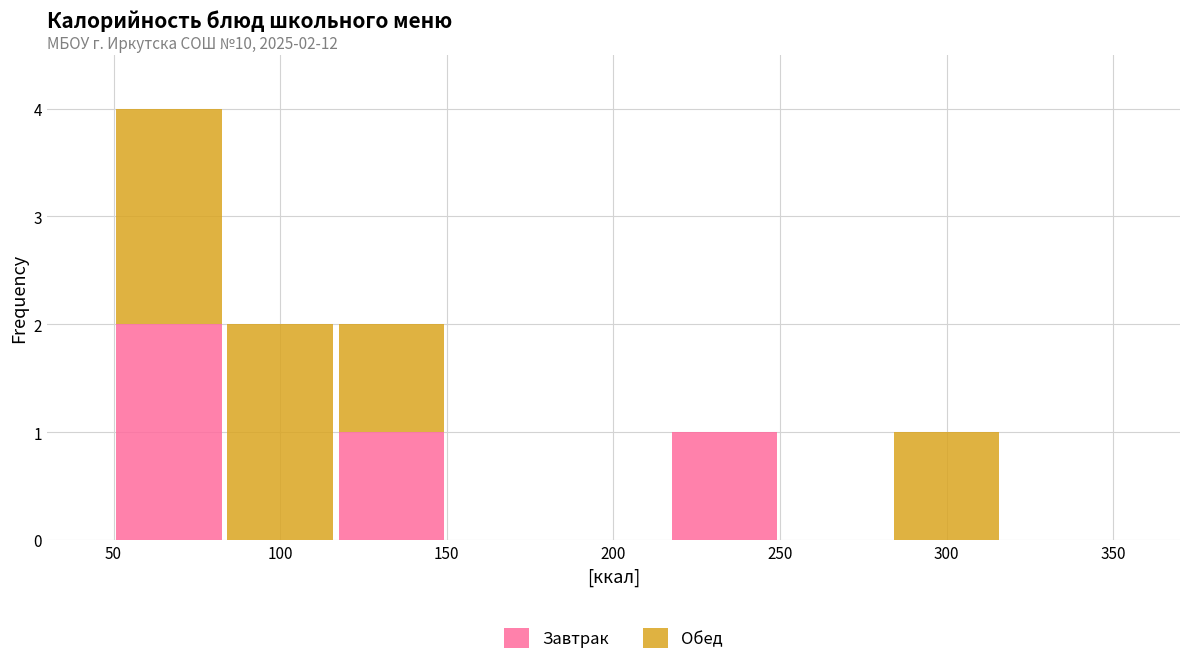

Which range on the x-axis has the tallest stacked bar (by total height)?

50 to 85